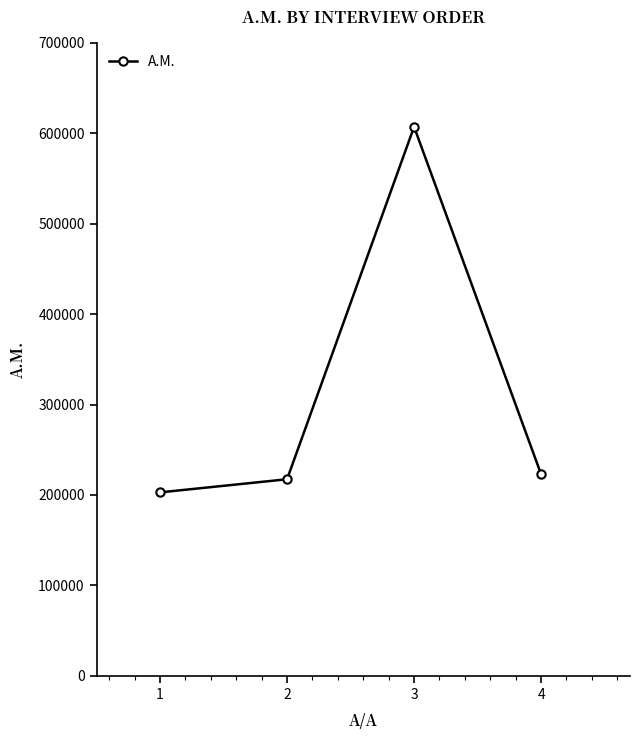

Count the number of data series in this chart.

1